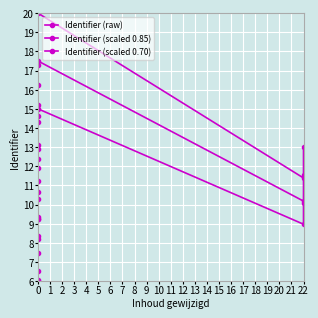

What is the value of the Identifier (scaled 0.85) point at the 11th from the left?

11.5